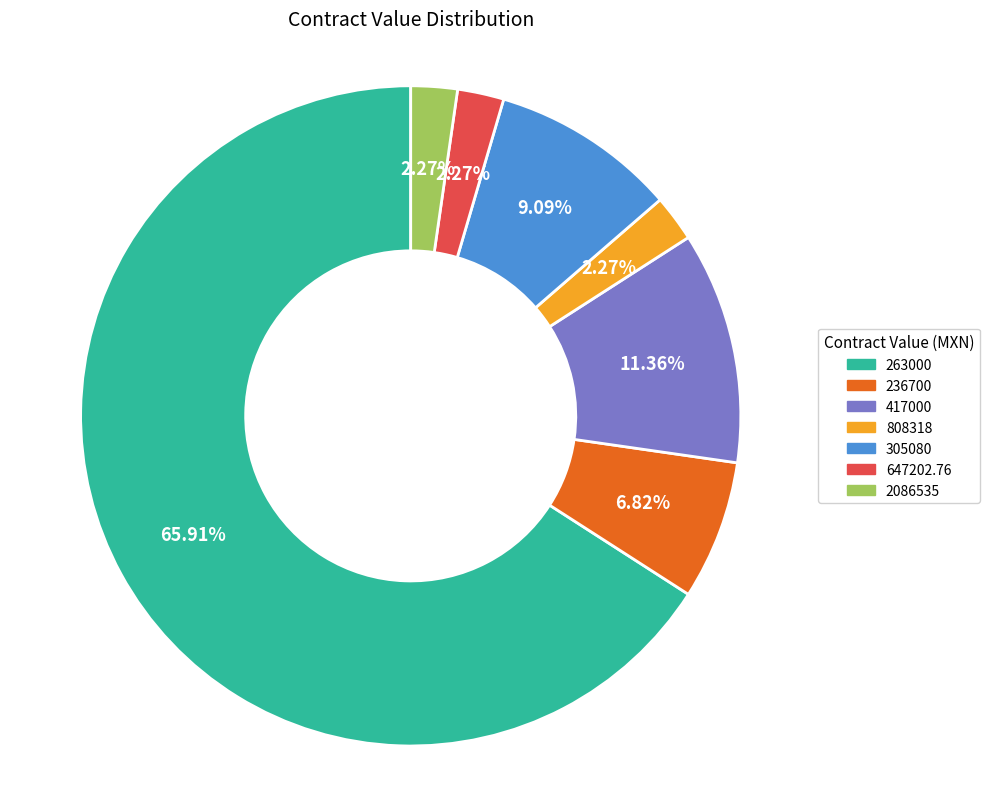

Is there any slice that represents more than half of the pie?

Yes